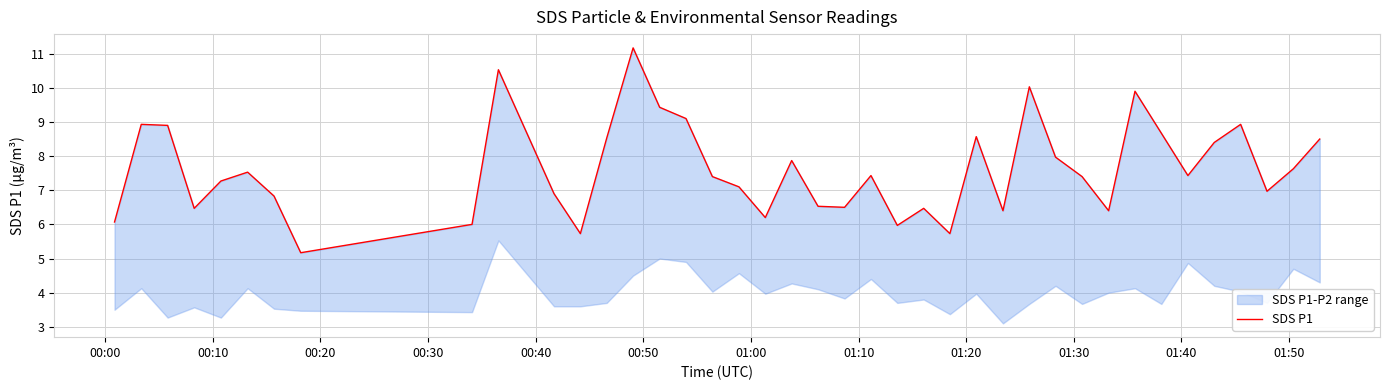

How many data points are above 7?

24